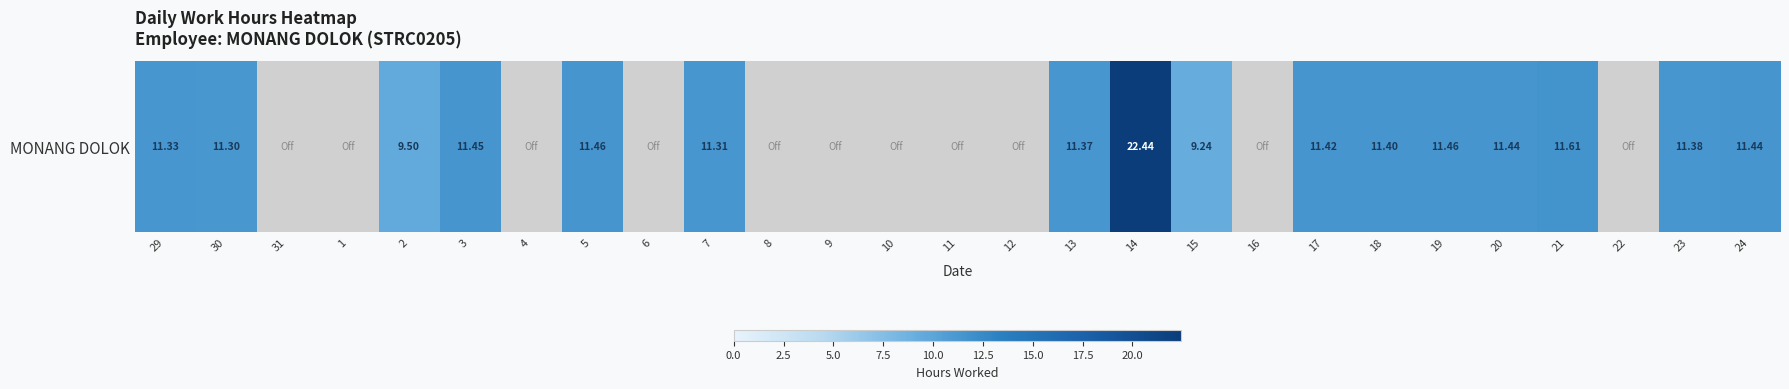

What is the change in value from 9 to 14?

+22.4